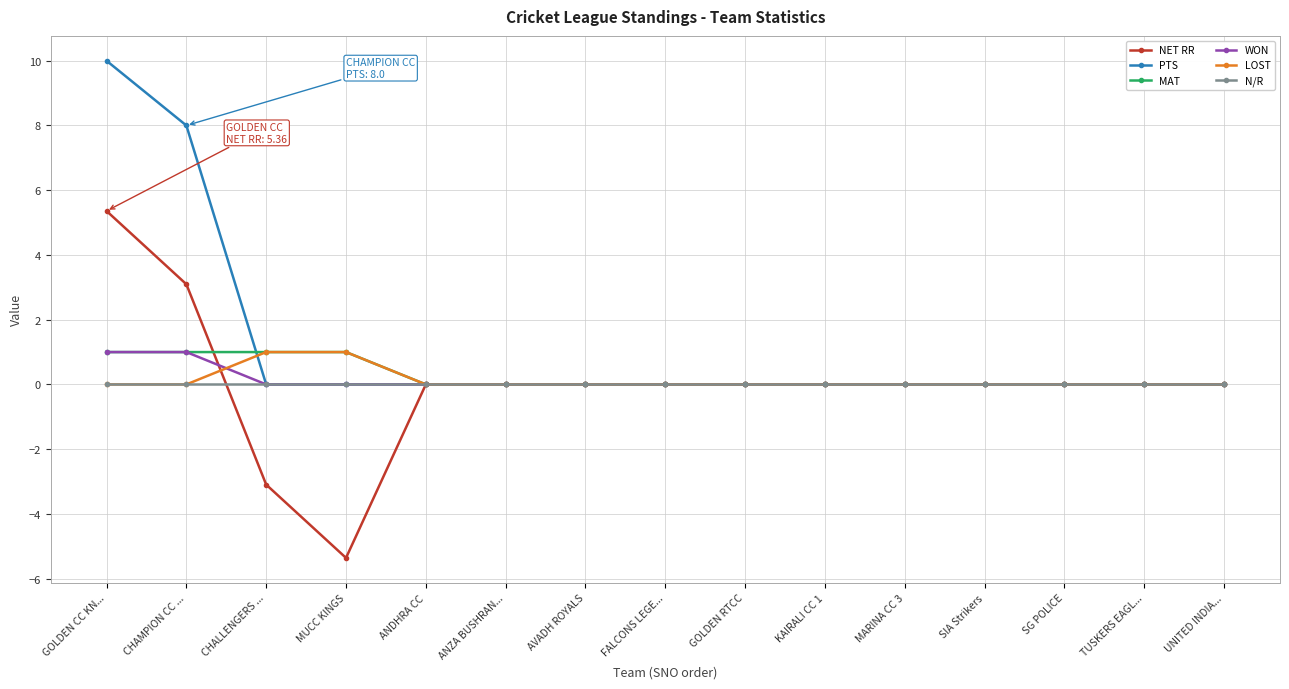

How many LOST values are between 0 and 1?

15